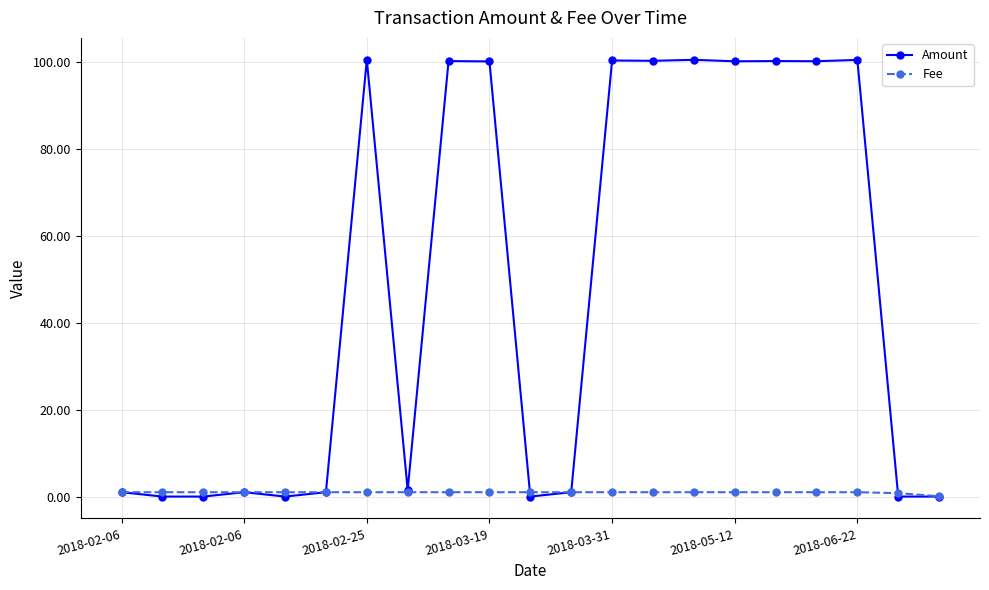

At how many categories does at least one series exceed 12?

10